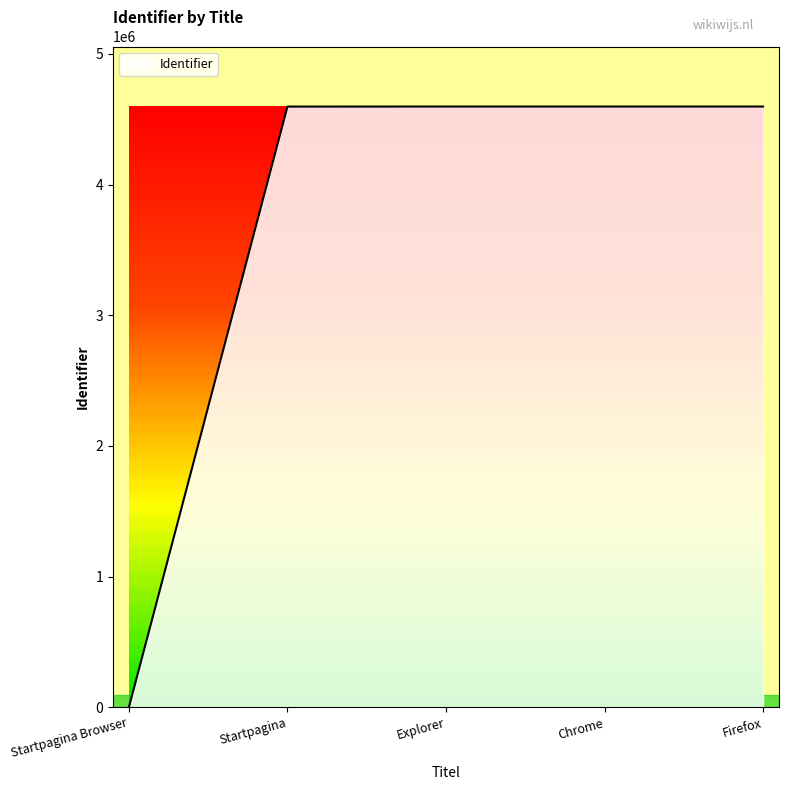

What is the difference between the second highest and second lowest values?

100